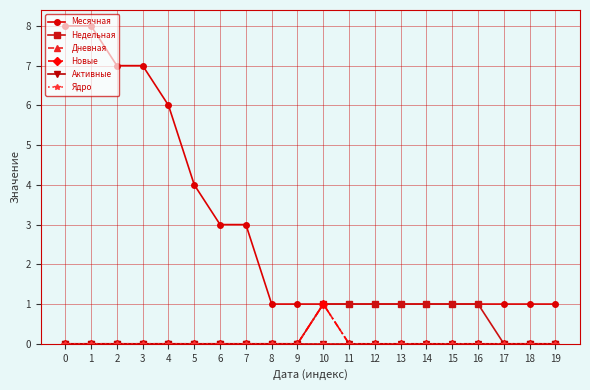

Is it true that Дневная equals 0 at 18?

True